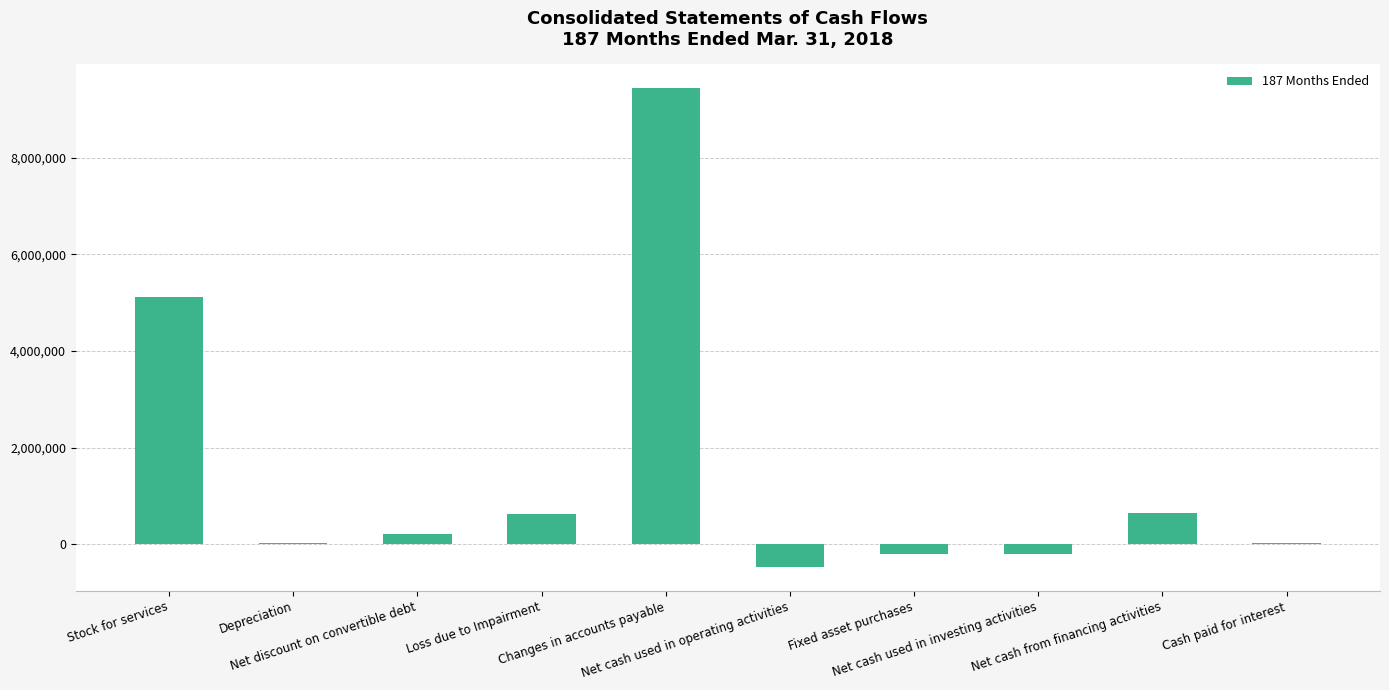

What is the sum of all values?

15252817